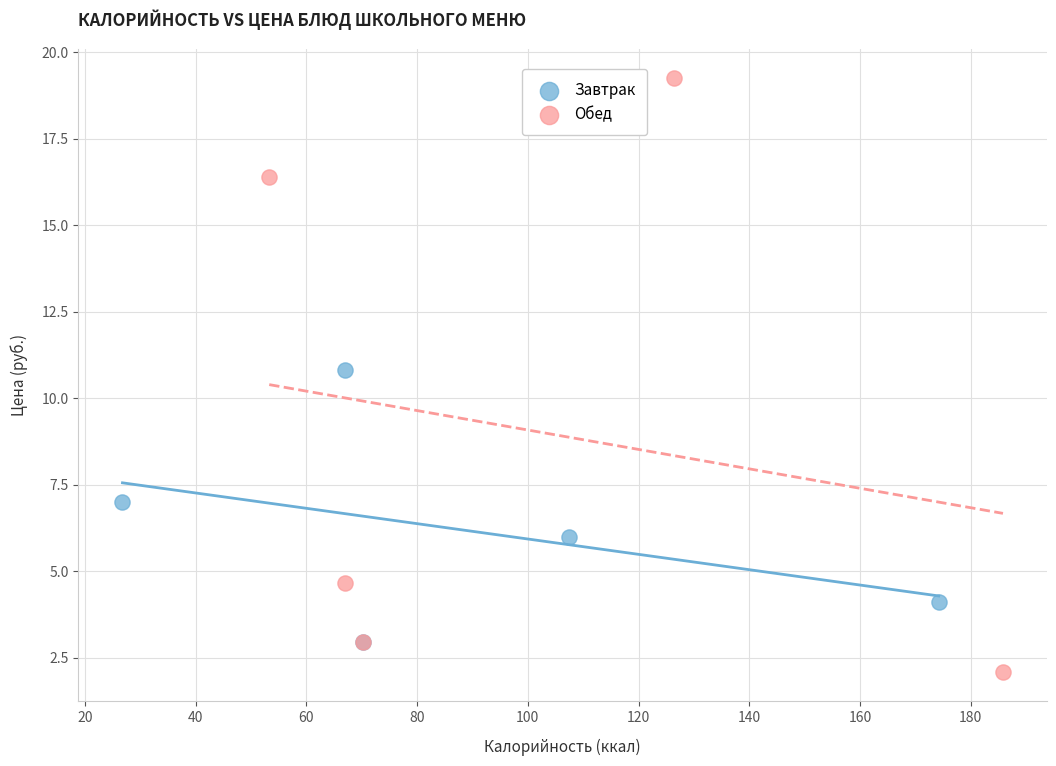

Which series has the largest Y range (max minus min)?

Обед